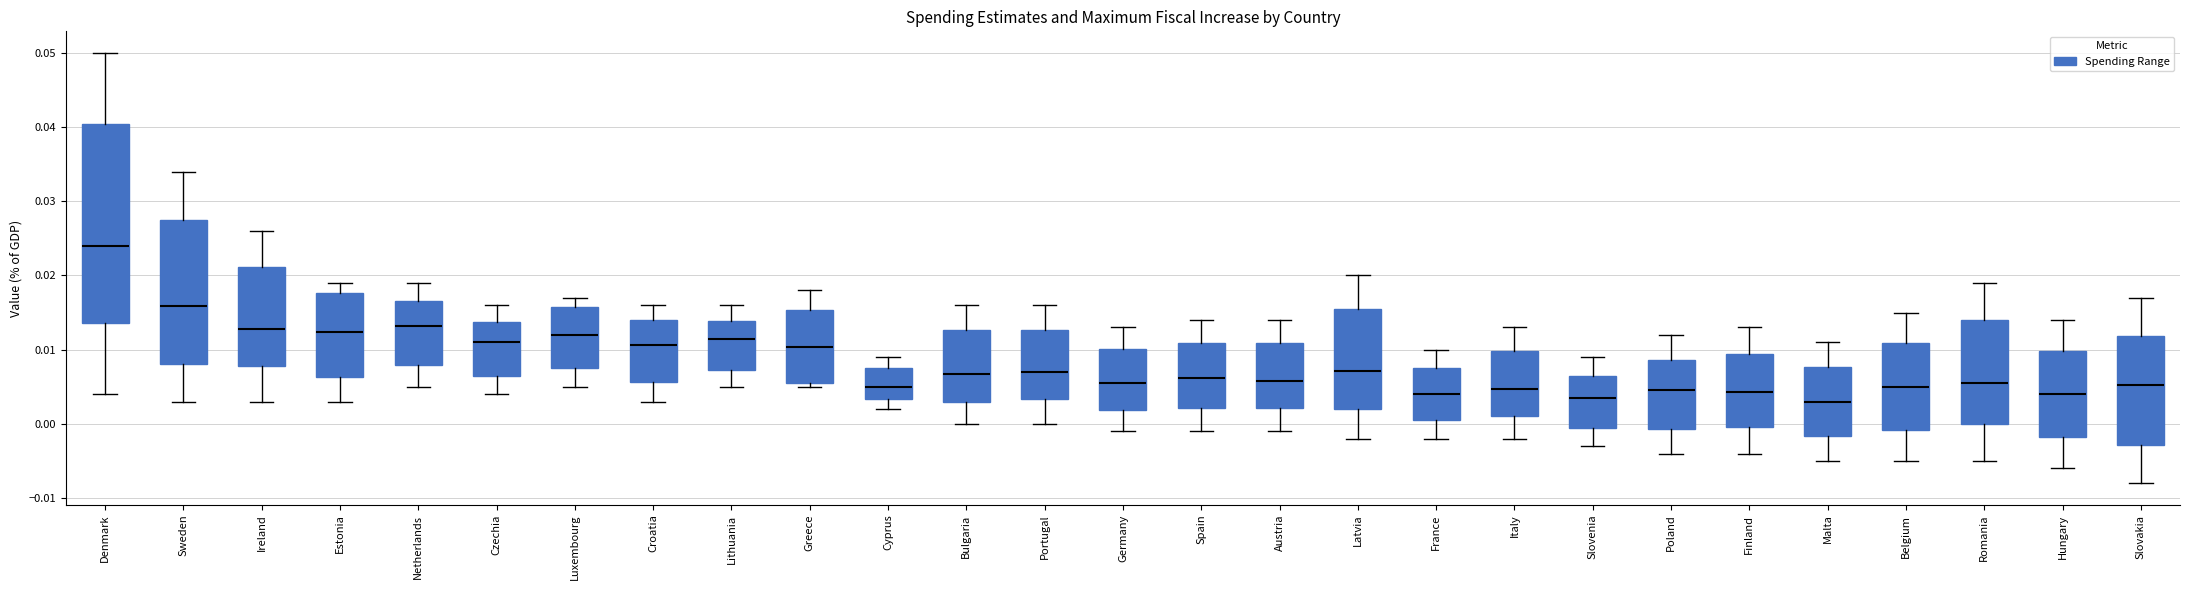

Reading left to right, read every box against the y-axis: the position of its median line, the range the box covers, and the ends of its whiskers. The values are not printed on the chart, so give them approximately, as read against the axis.

Denmark: median 0.024, box 0.014 to 0.040, whiskers 0.004 to 0.050
Sweden: median 0.016, box 0.008 to 0.028, whiskers 0.003 to 0.034
Ireland: median 0.013, box 0.008 to 0.021, whiskers 0.003 to 0.026
Estonia: median 0.012, box 0.006 to 0.018, whiskers 0.003 to 0.019
Netherlands: median 0.013, box 0.008 to 0.017, whiskers 0.005 to 0.019
Czechia: median 0.011, box 0.007 to 0.014, whiskers 0.004 to 0.016
Luxembourg: median 0.012, box 0.008 to 0.016, whiskers 0.005 to 0.017
Croatia: median 0.011, box 0.006 to 0.014, whiskers 0.003 to 0.016
Lithuania: median 0.011, box 0.007 to 0.014, whiskers 0.005 to 0.016
Greece: median 0.010, box 0.006 to 0.015, whiskers 0.005 to 0.018
Cyprus: median 0.005, box 0.003 to 0.008, whiskers 0.002 to 0.009
Bulgaria: median 0.007, box 0.003 to 0.013, whiskers 0.000 to 0.016
Portugal: median 0.007, box 0.003 to 0.013, whiskers 0.000 to 0.016
Germany: median 0.006, box 0.002 to 0.010, whiskers -0.001 to 0.013
Spain: median 0.006, box 0.002 to 0.011, whiskers -0.001 to 0.014
Austria: median 0.006, box 0.002 to 0.011, whiskers -0.001 to 0.014
Latvia: median 0.007, box 0.002 to 0.015, whiskers -0.002 to 0.020
France: median 0.004, box 0.001 to 0.008, whiskers -0.002 to 0.010
Italy: median 0.005, box 0.001 to 0.010, whiskers -0.002 to 0.013
Slovenia: median 0.004, box 0.000 to 0.007, whiskers -0.003 to 0.009
Poland: median 0.005, box -0.001 to 0.009, whiskers -0.004 to 0.012
Finland: median 0.004, box 0.000 to 0.009, whiskers -0.004 to 0.013
Malta: median 0.003, box -0.002 to 0.008, whiskers -0.005 to 0.011
Belgium: median 0.005, box -0.001 to 0.011, whiskers -0.005 to 0.015
Romania: median 0.006, box 0.000 to 0.014, whiskers -0.005 to 0.019
Hungary: median 0.004, box -0.002 to 0.010, whiskers -0.006 to 0.014
Slovakia: median 0.005, box -0.003 to 0.012, whiskers -0.008 to 0.017